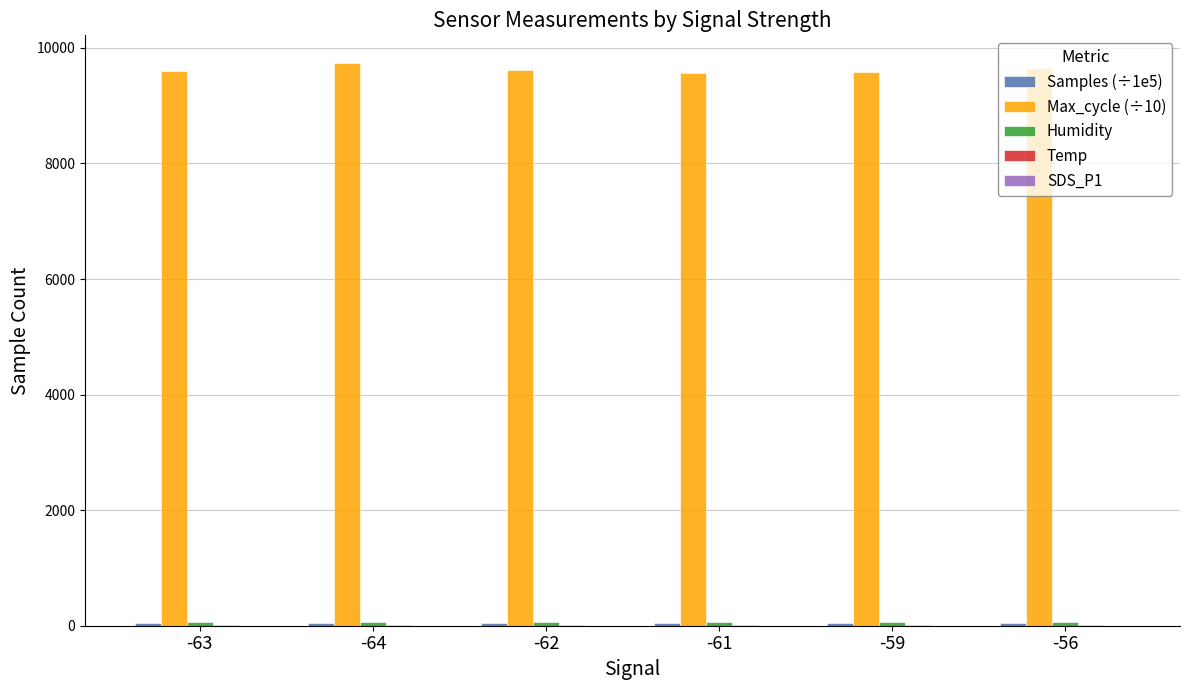

Which series has the largest total across all categories?

Max_cycle (÷10)